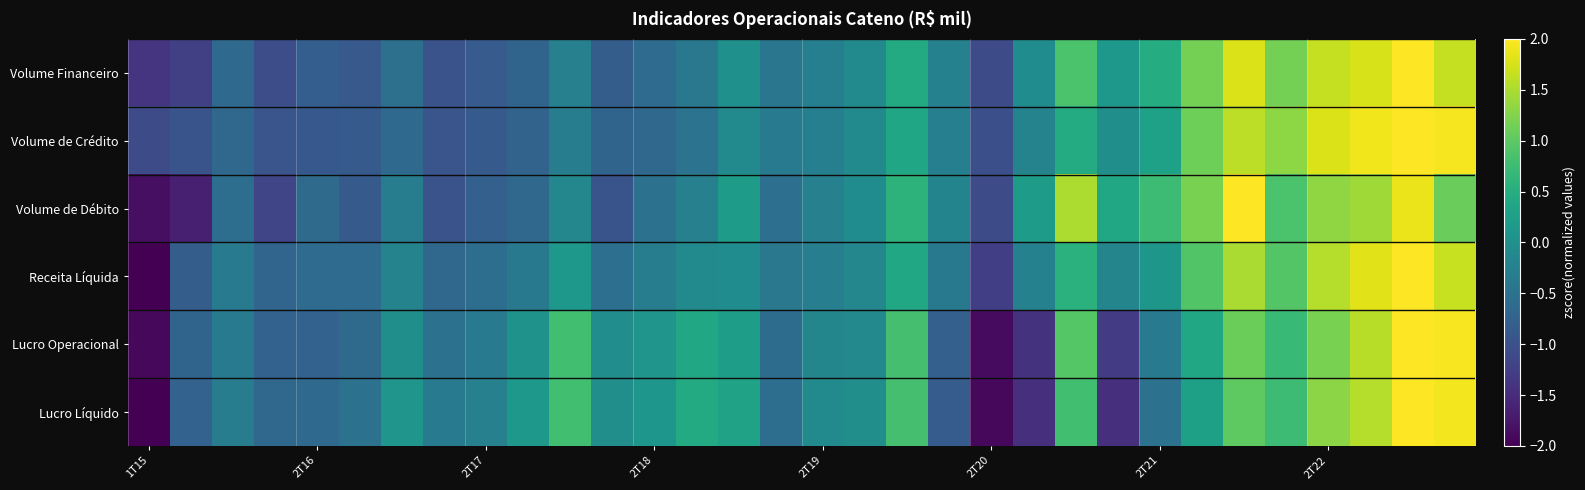

List the series in order of their peak value, lowest first.

Volume de Débito, Lucro Líquido, Volume Financeiro, Receita Líquida, Volume de Crédito, Lucro Operacional